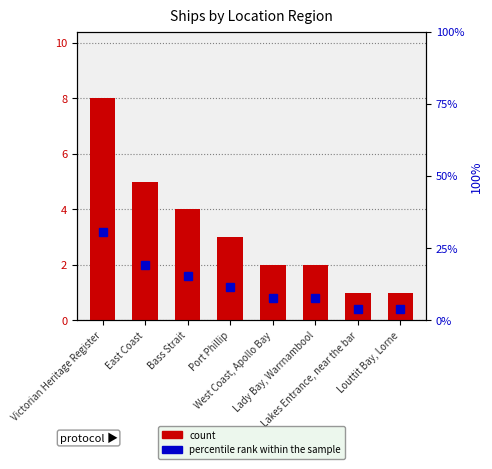

Rank the series at Bass Strait from highest to lowest value.

percentile rank within the sample, count